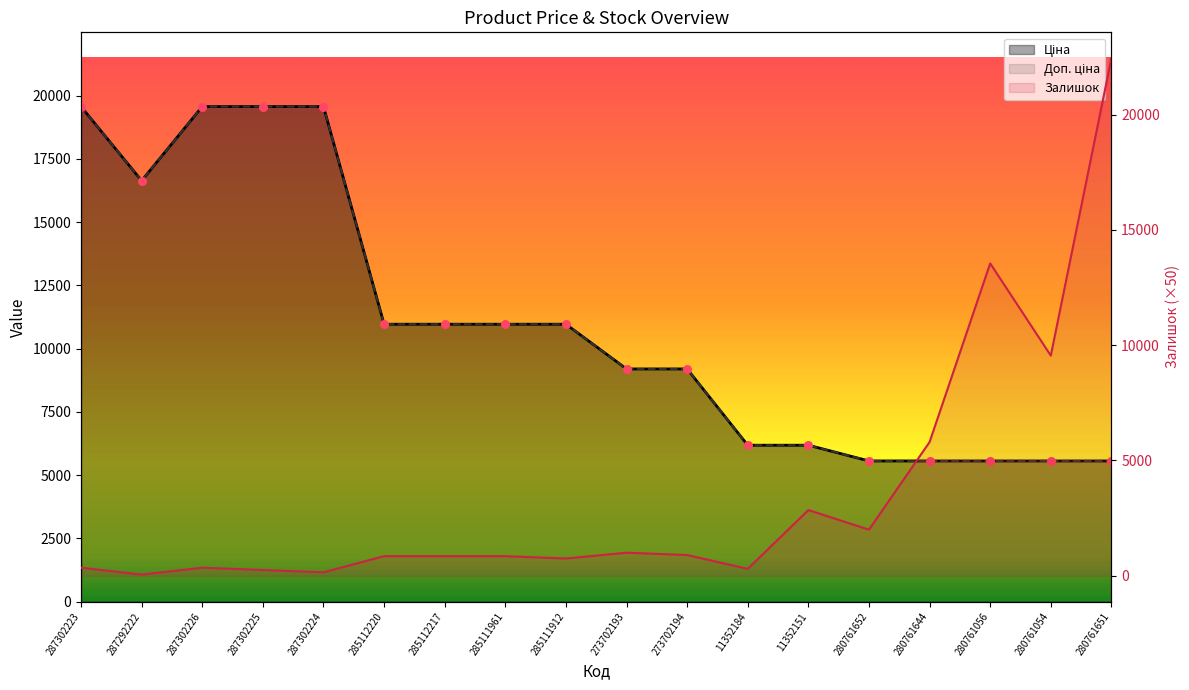

Which series has the largest total across all categories?

Ціна